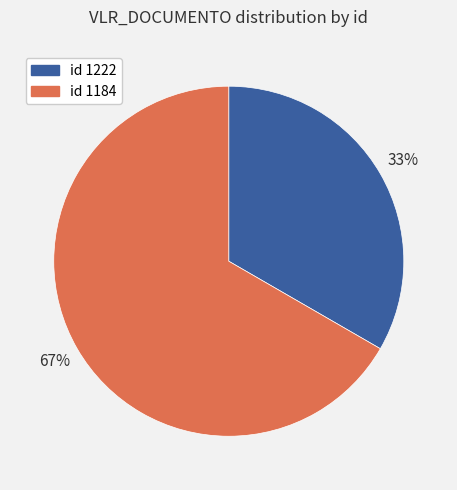

Is there any slice that represents more than half of the pie?

Yes